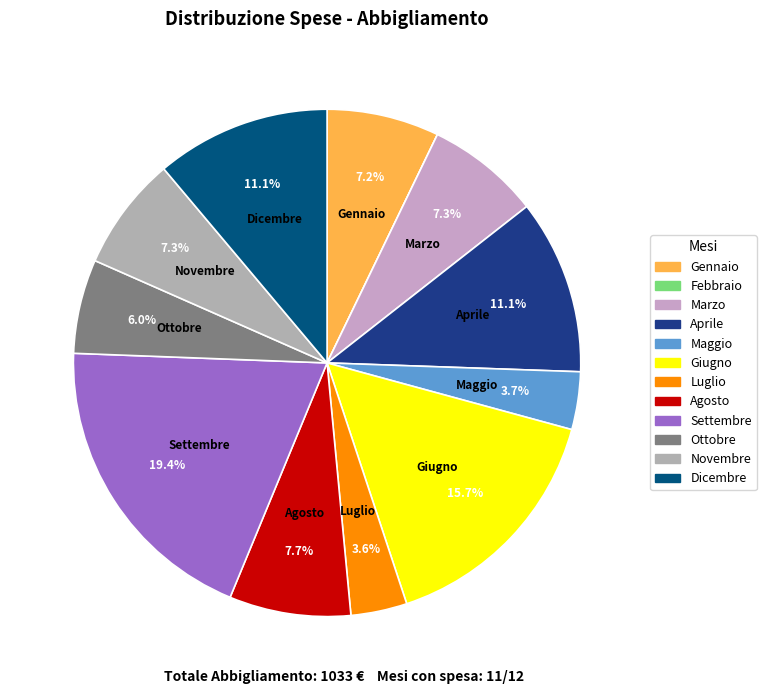

What is the total percentage of Febbraio and Maggio?

3.7%